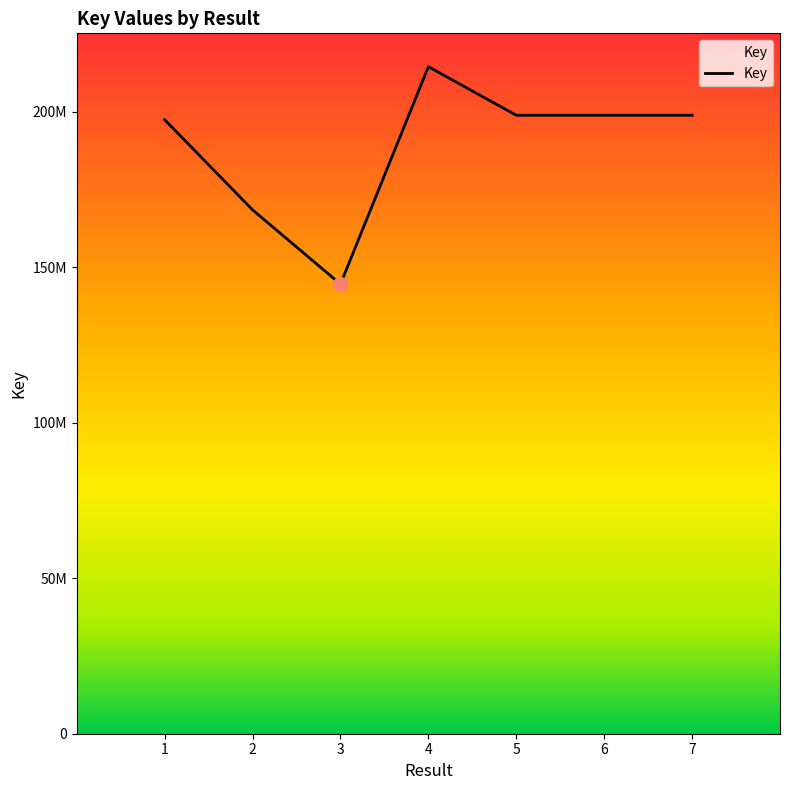

Which has a higher value, 6 or 5?

5